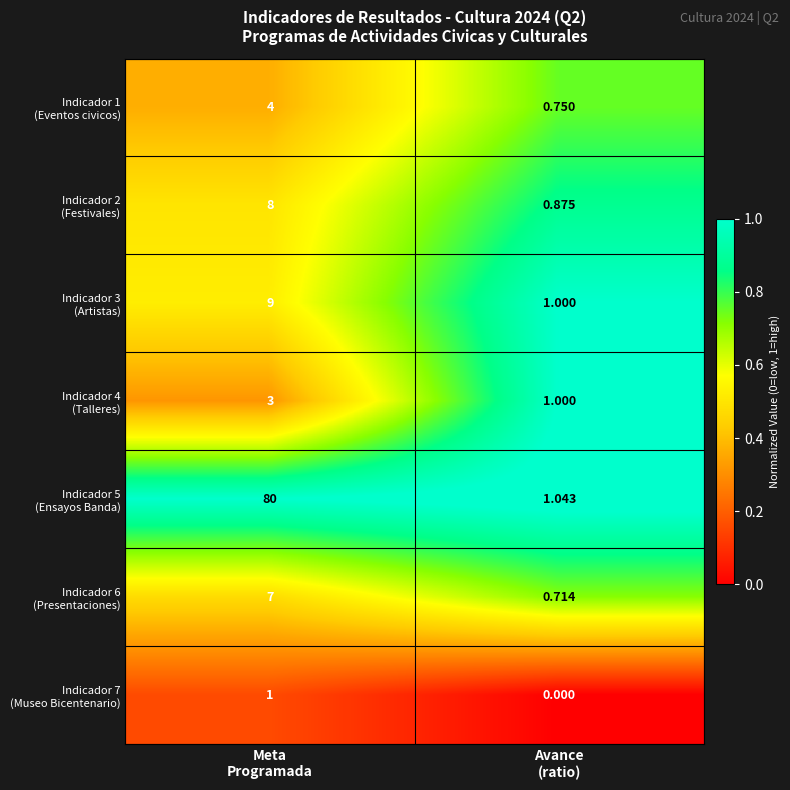

How many categories are shown in the chart?

2